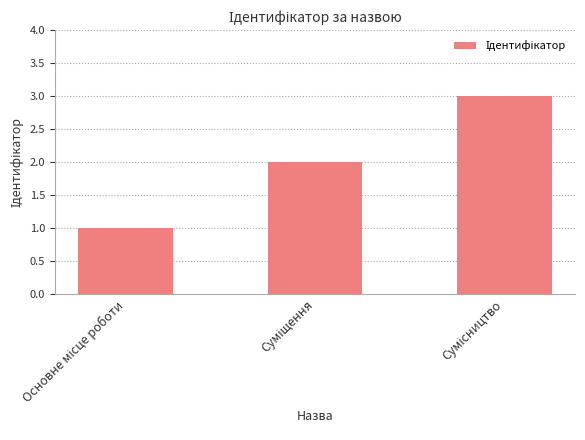

What is the maximum value shown in the chart?

3